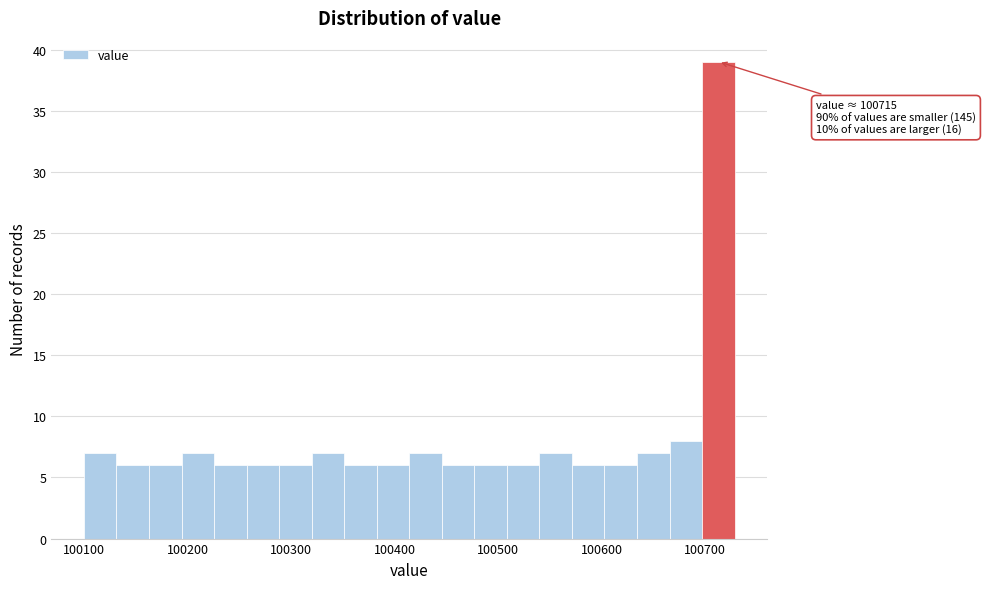

Around what value on the x-axis is the tallest bar? Give the approximate position of its centre, as read against the axis.

100710